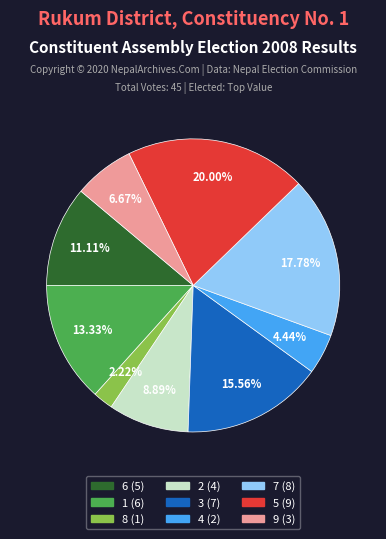

What percentage do 3 and 8 together represent?

17.8%